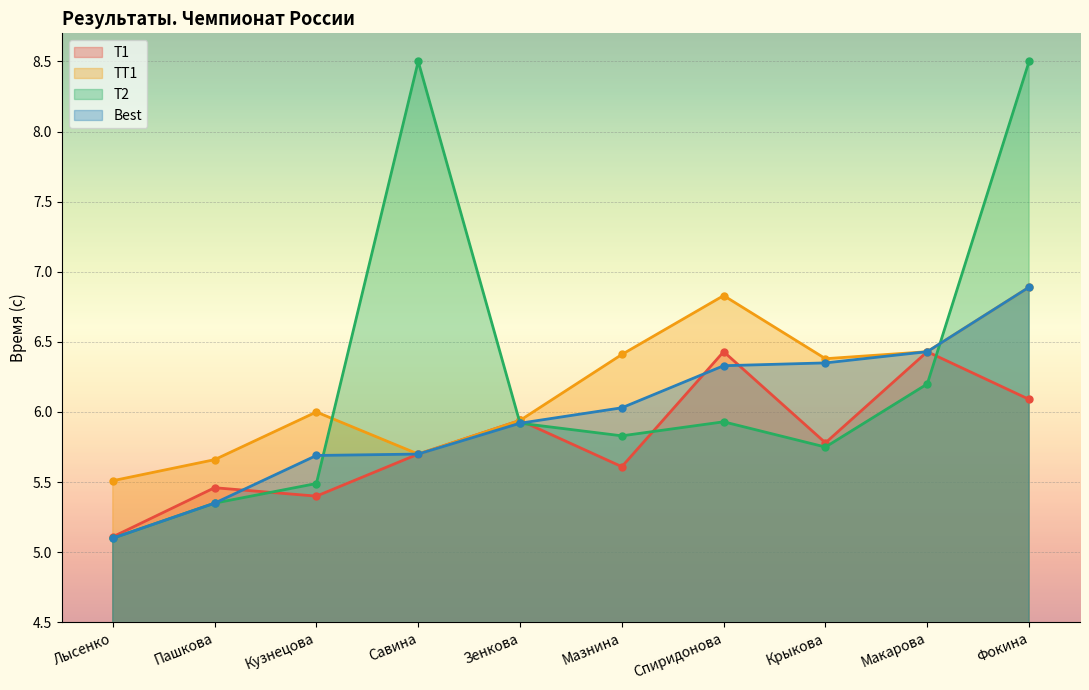

Which has a higher value, Фокина or Лысенко?

Фокина